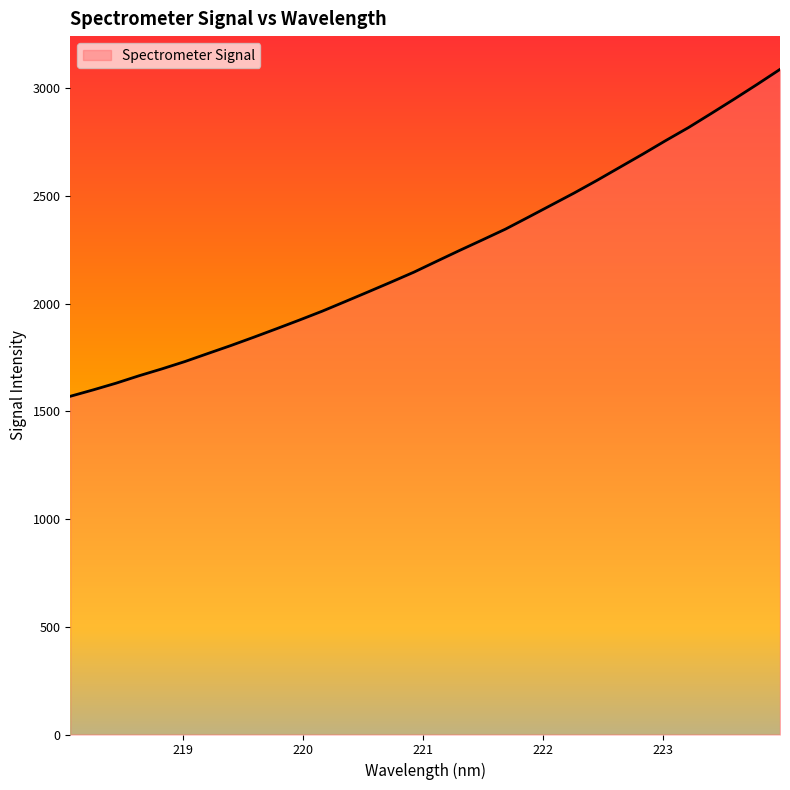

What is the maximum value shown in the chart?

3086.7